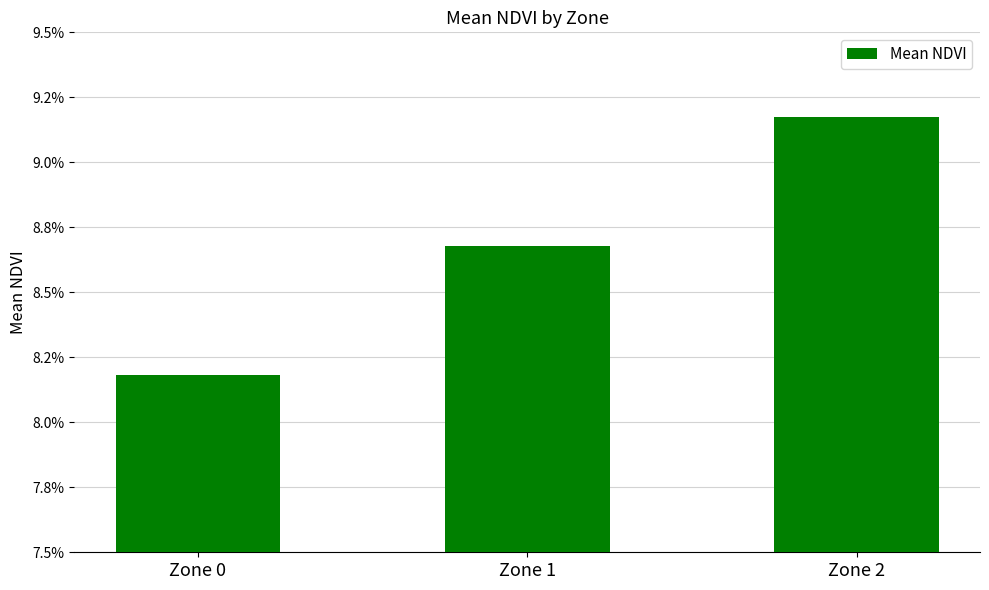

What is the average value?

0.1